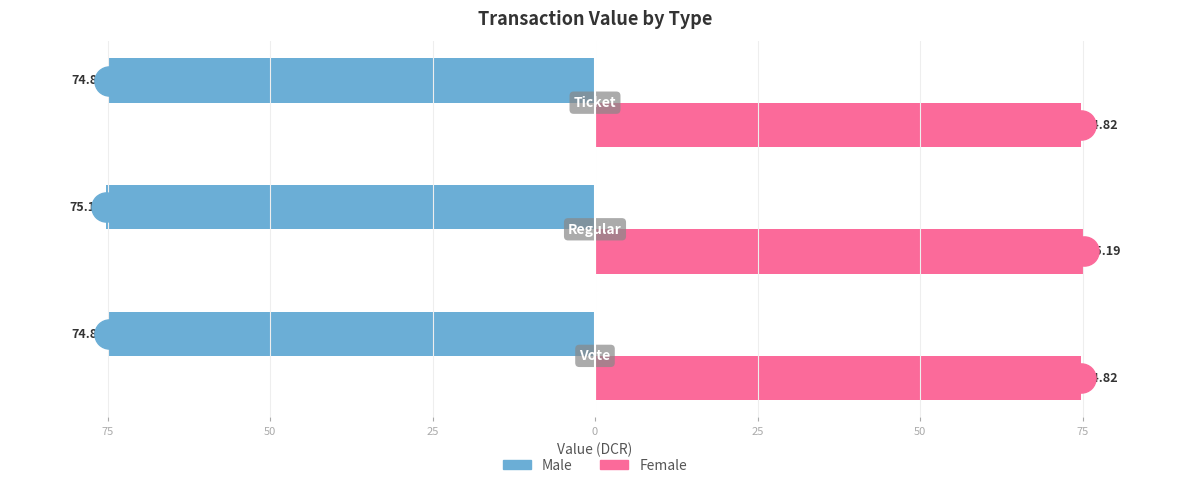

What are all the series names shown in the legend?

Male, Female